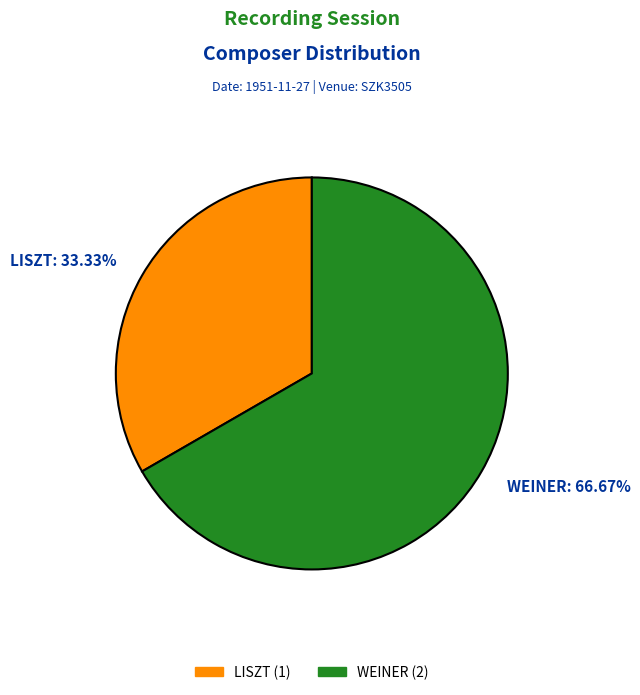

True or false: LISZT accounts for 19% of the total.

False